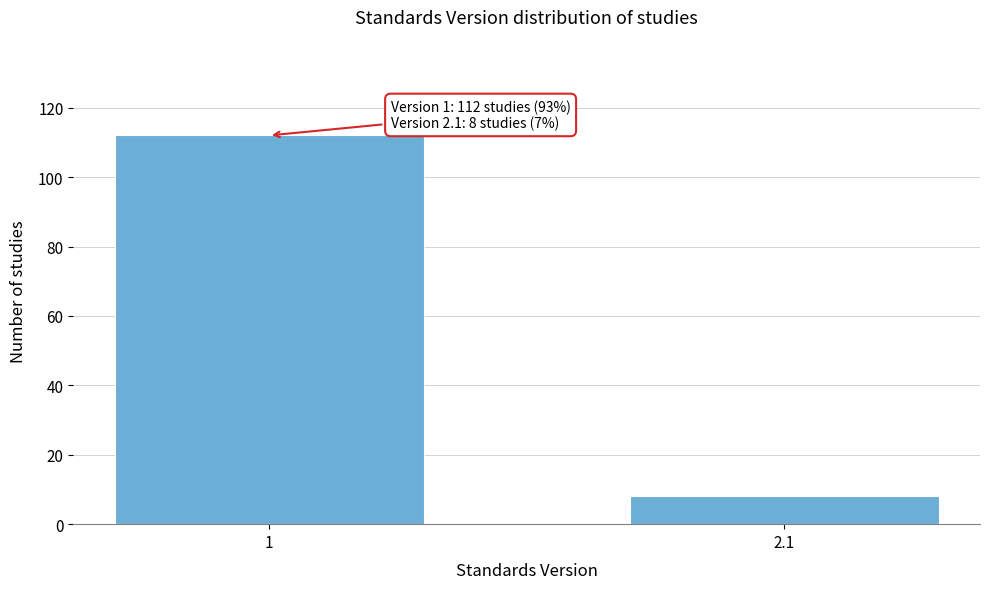

Reading left to right, transcribe all the data shown in this chart.

1=112	2.1=8